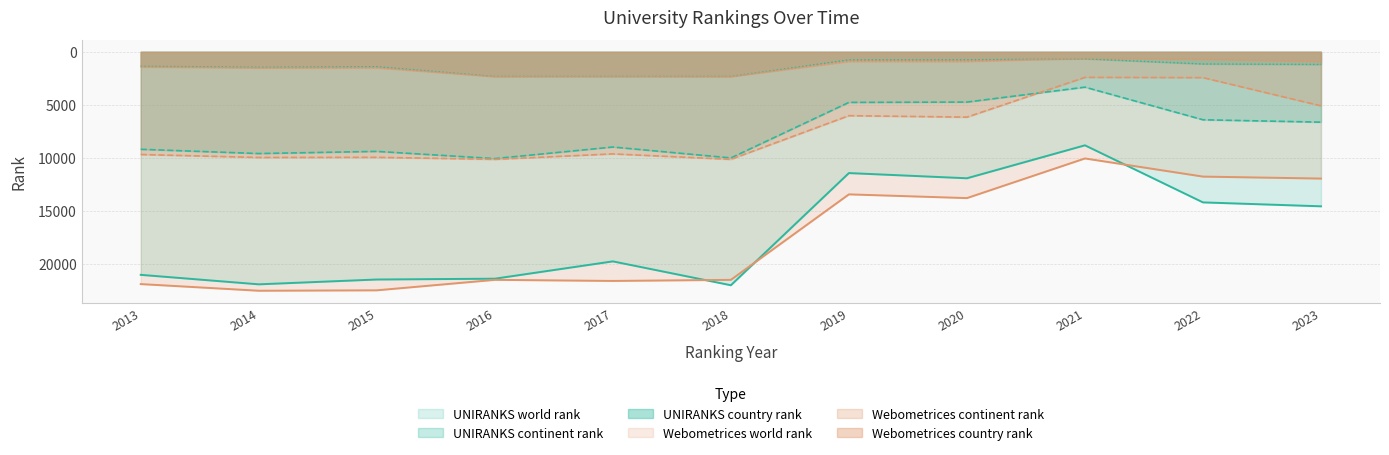

True or false: Webometrices country rank has a value of 1976 at 2013.

False